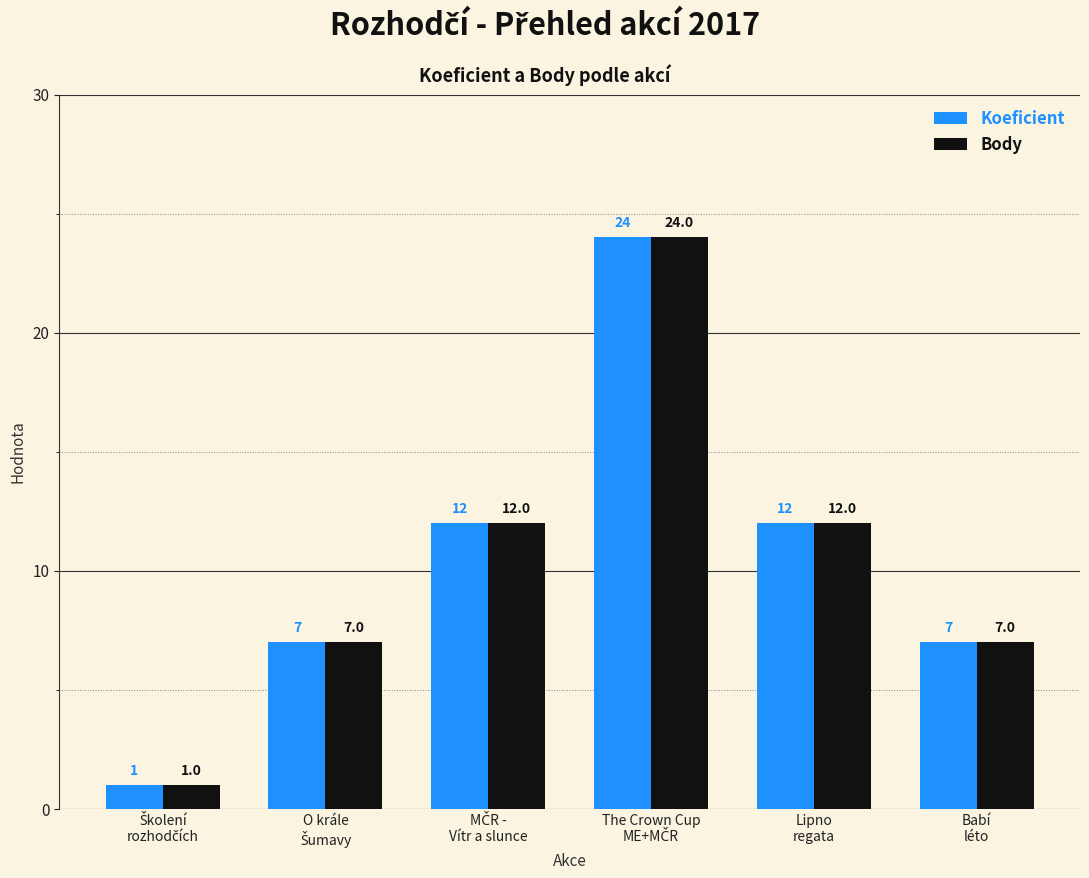

Reading right to left, what are all the values shown in this chart?

Koeficient: 7	12	24	12	7	1
Body: 7	12	24	12	7	1